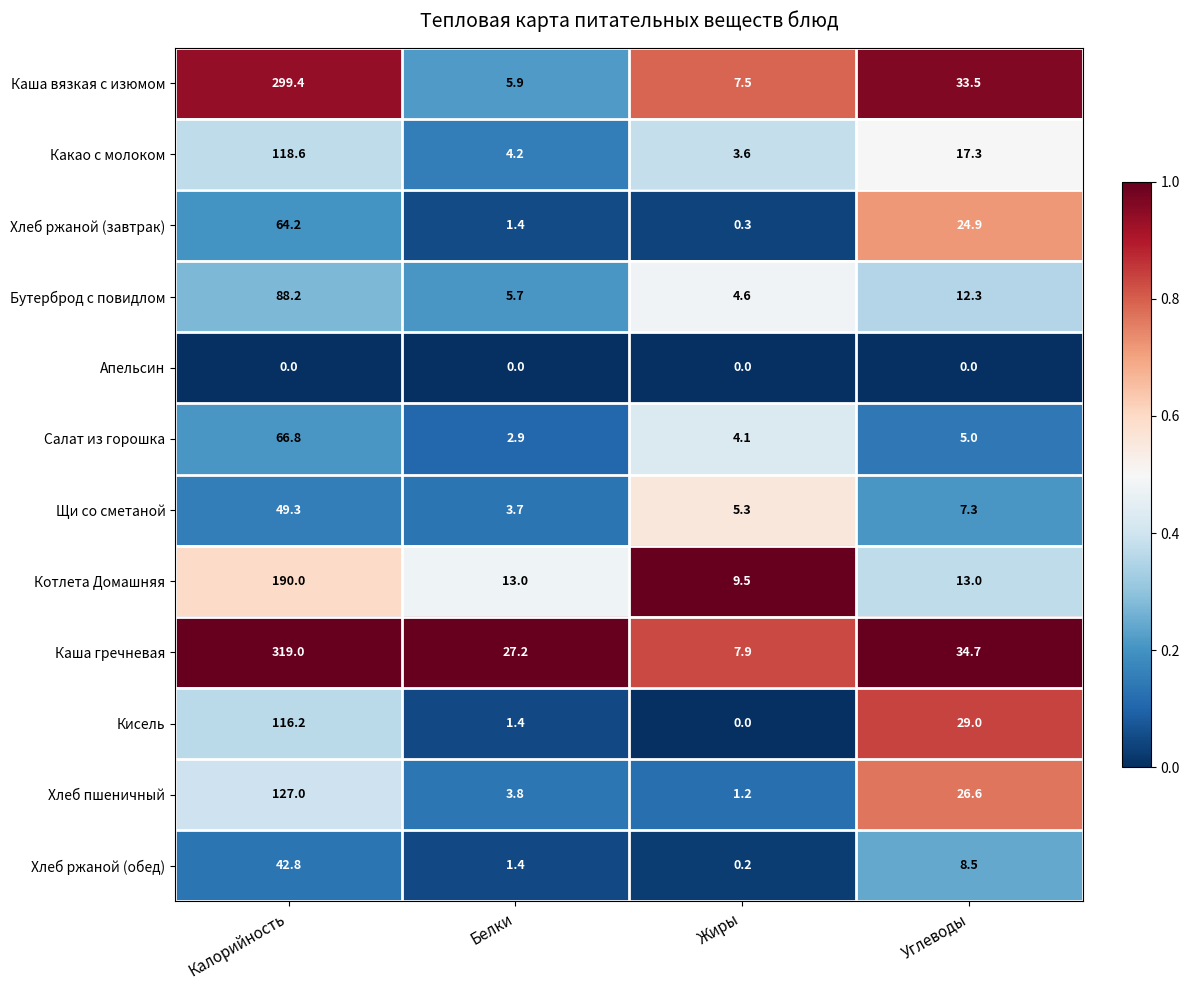

What is the spread (max minus min) of values at Углеводы?

34.7